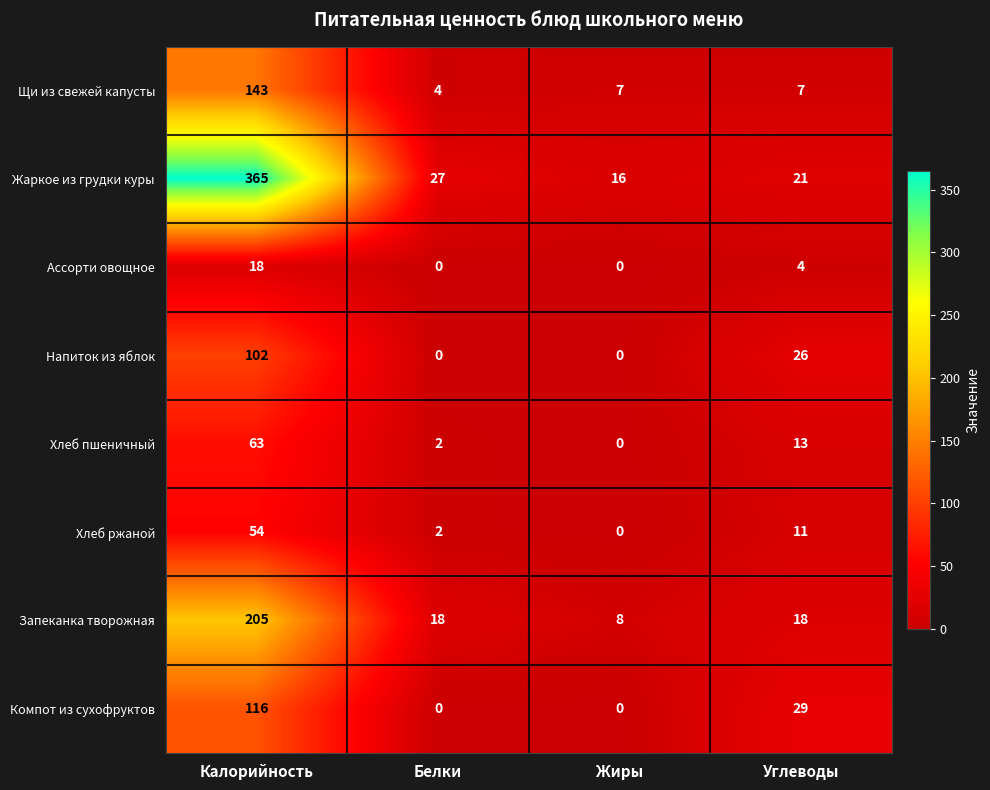

Where does the Хлеб ржаной series first go above 11?

Калорийность